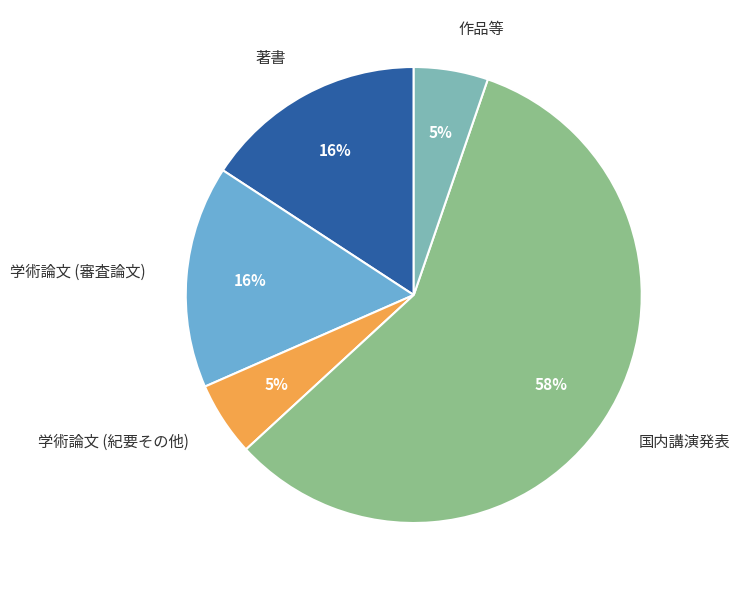

True or false: 国内講演発表 accounts for 58% of the total.

True